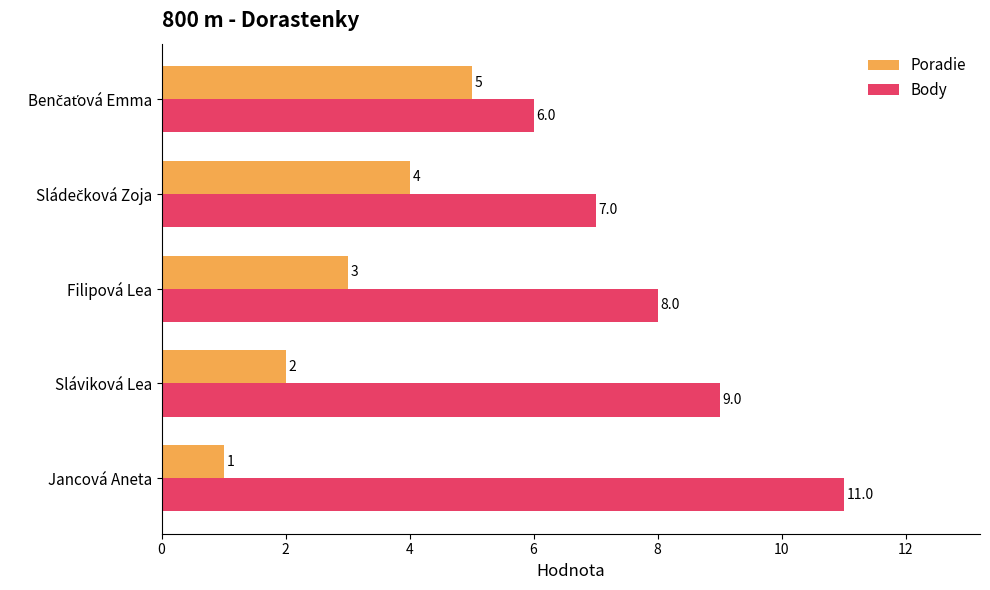

At which label is Body closest to 8?

Filipová Lea